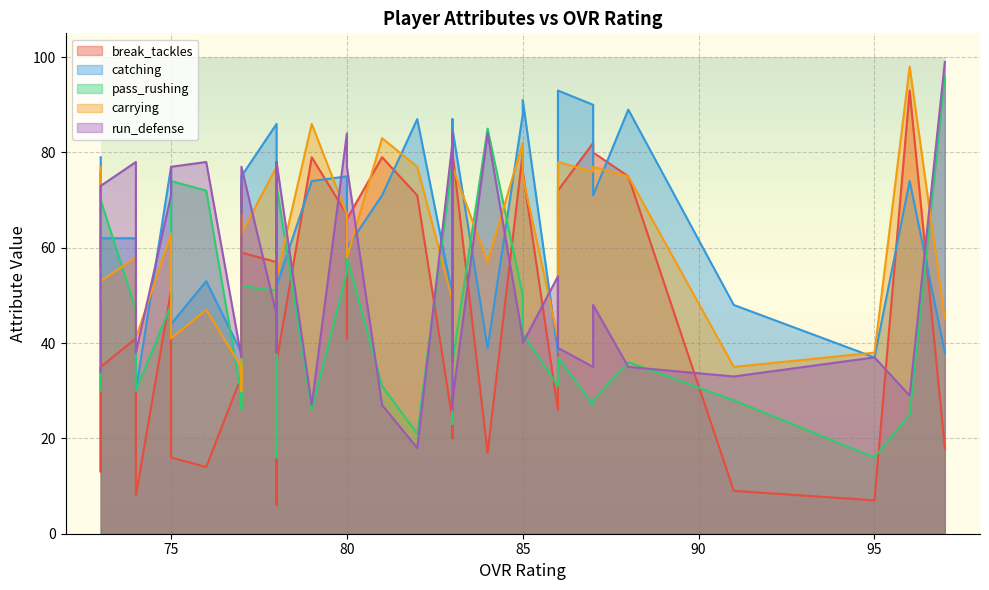

True or false: catching has more than 2 interior local peaks.

True